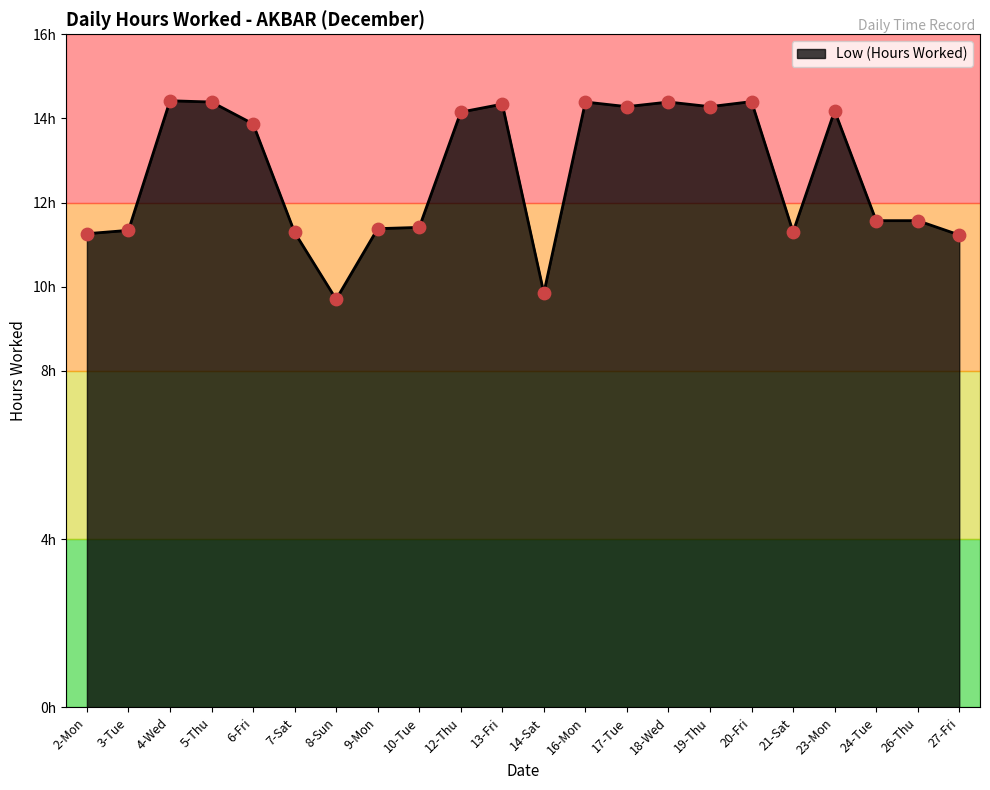

Approximately how many times larger is the value at 13-Fri compared to 7-Sat?

1.3